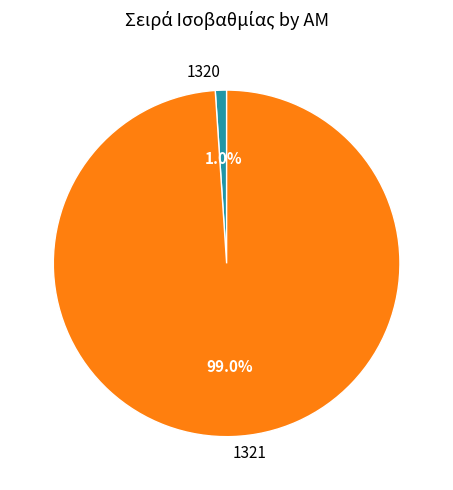

How many slices are in this pie chart?

2